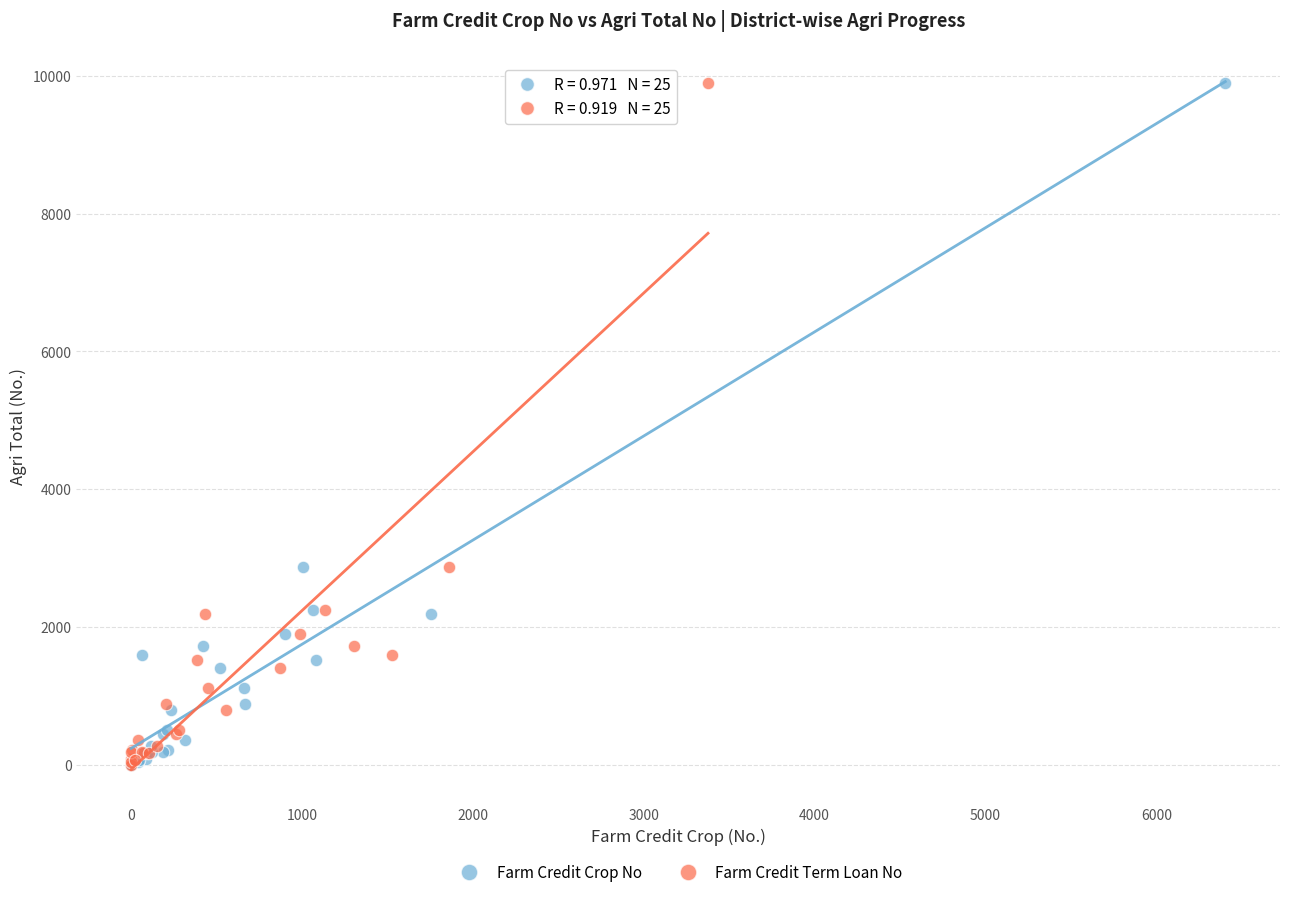

What are all the series names shown in the legend?

Farm Credit Crop No, Farm Credit Term Loan No